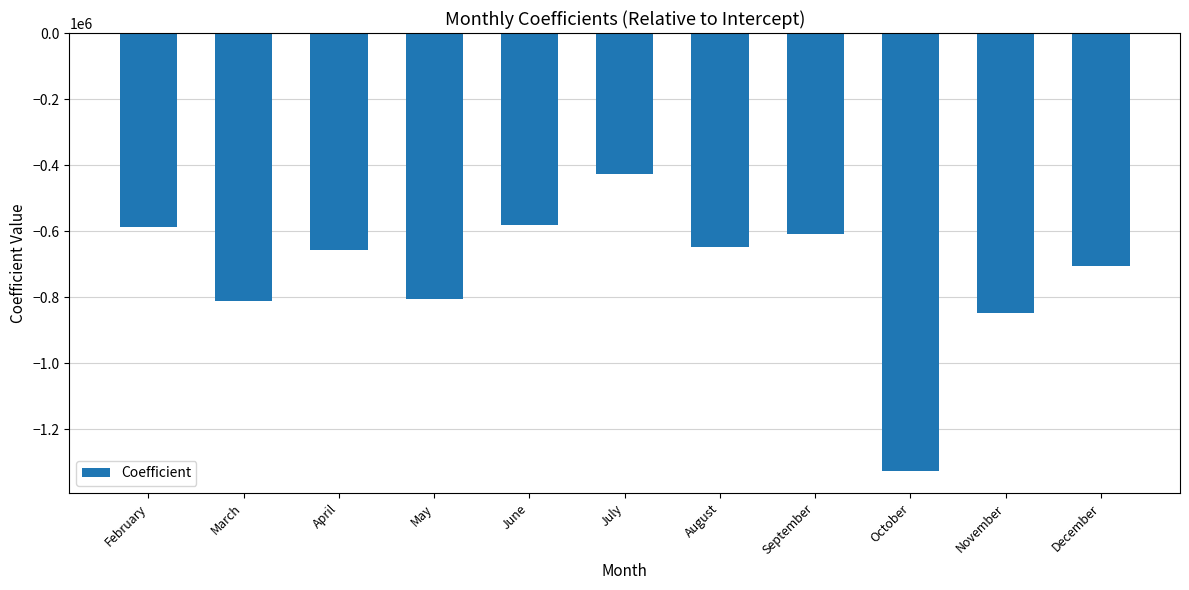

What is the sum of all values?

-8007066.6